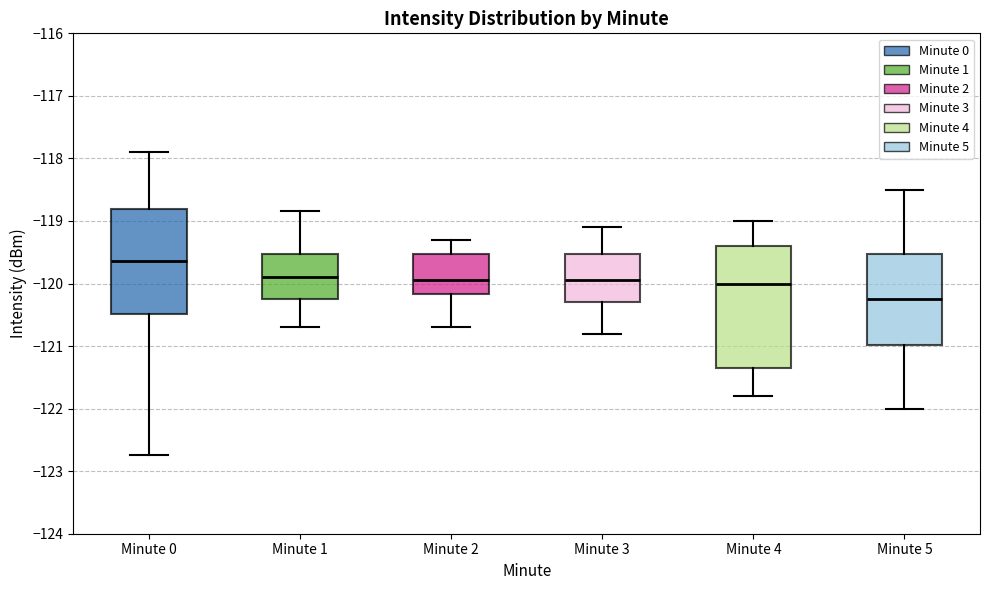

Where is the lower edge of the box for Minute 5 on the y-axis? The values are not printed on the chart, so give them approximately, as read against the axis.

-121.0